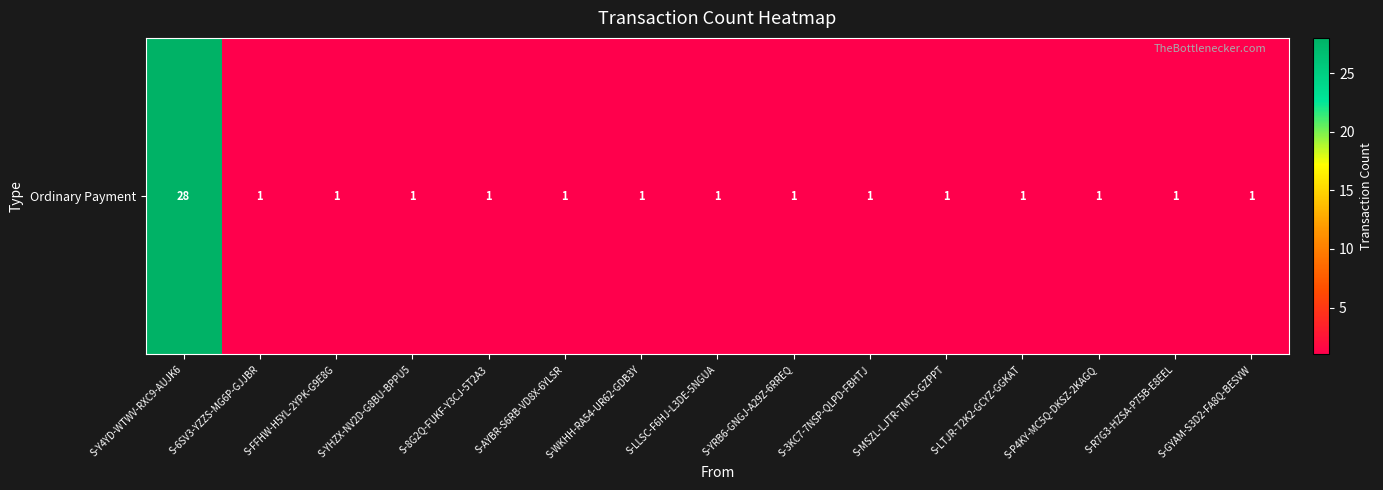

Is it true that the value at S-WKHH-RA54-UR62-GDB3Y is 1?

True